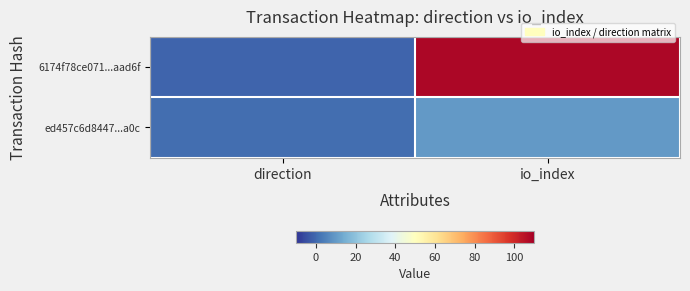

Reading left to right, extract all data points from this chart.

6174f78ce071...aad6f: direction=-1	io_index=108
ed457c6d8447...a0c: direction=1	io_index=10